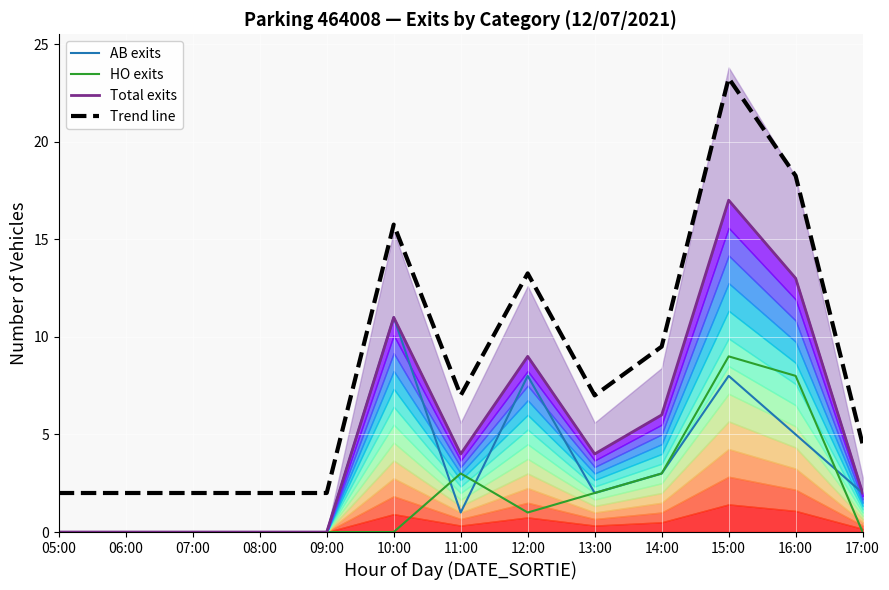

True or false: HO exits and Total exits intersect in this chart.

False